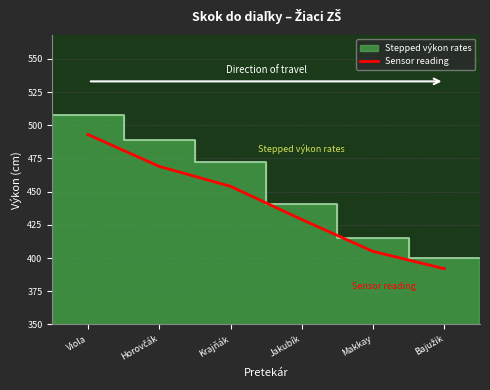

Rank the categories by value from highest to lowest.

Viola, Horovčák, Krajňák, Jakubík, Makkay, Bajužik